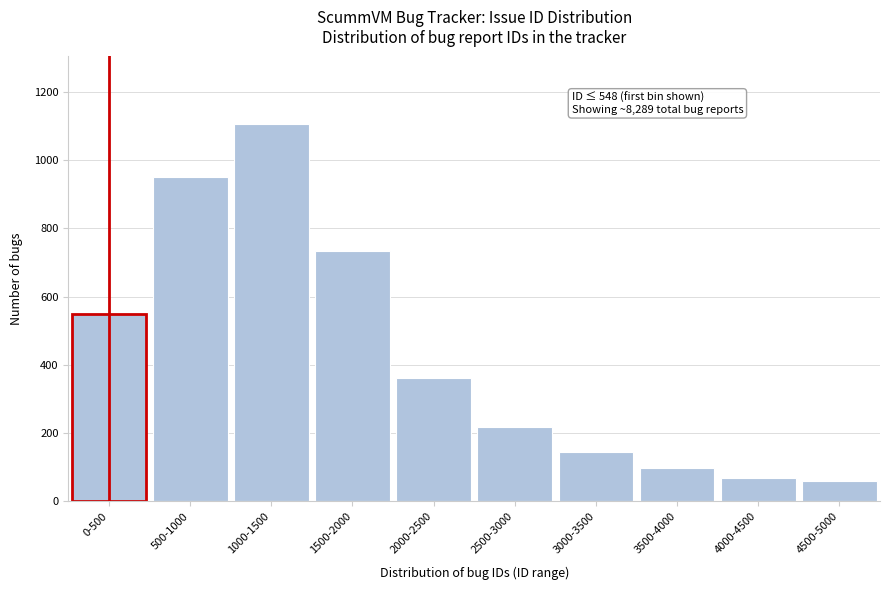

Reading left to right, list all the values displayed in this chart.

0-500=548	500-1000=952	1000-1500=1105	1500-2000=734	2000-2500=362	2500-3000=218	3000-3500=145	3500-4000=98	4000-4500=67	4500-5000=60